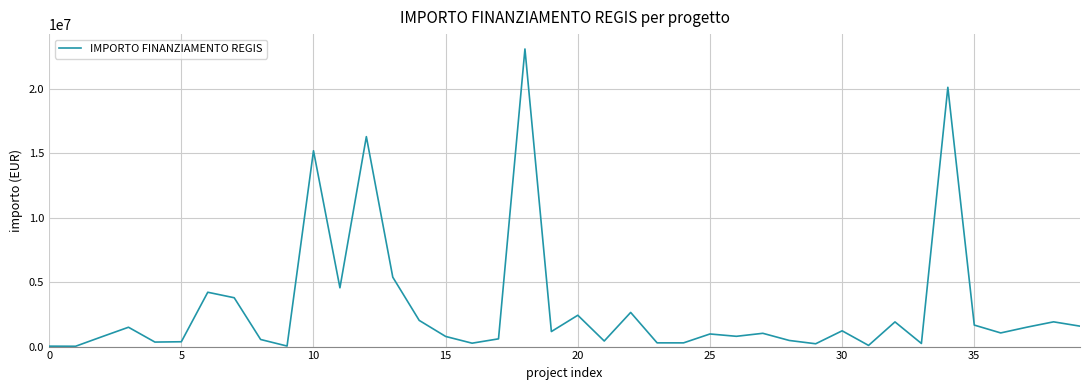

What is the difference between the maximum and minimum values?

23056279.4